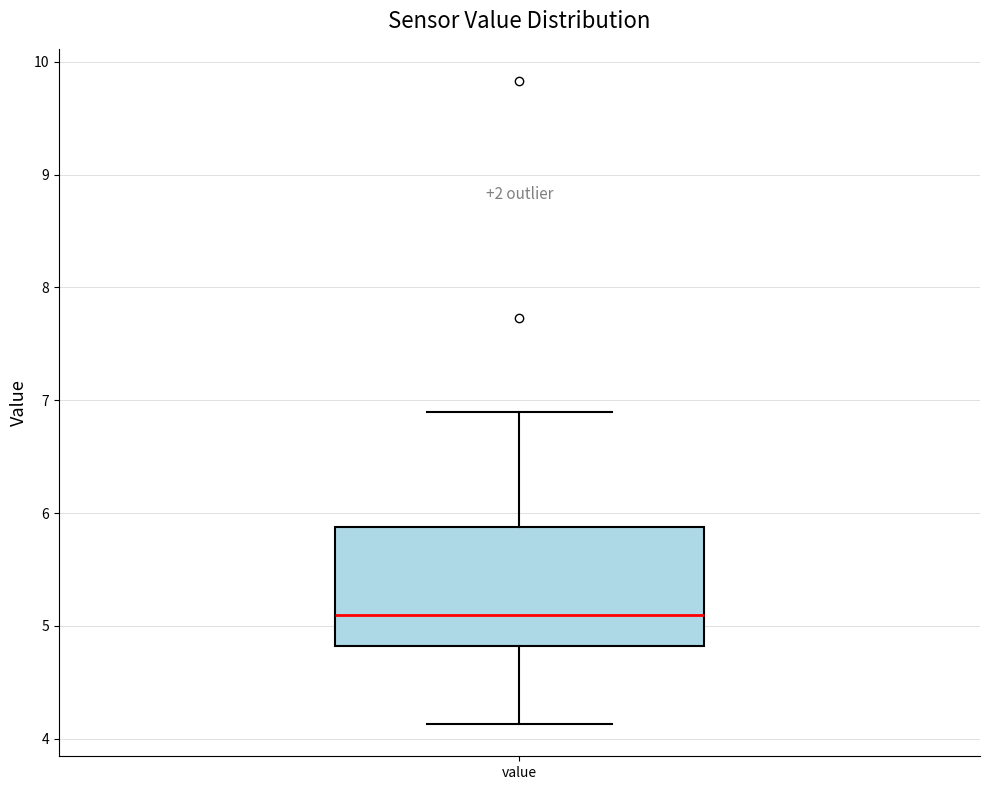

Transcribe this box plot: give where the median line is, the range the box spans, and where the two whiskers end, as read against the y-axis. The values are not printed on the chart, so give them approximately, as read against the axis.

median 5.1, box 4.8 to 5.9, whiskers 4.1 to 6.9